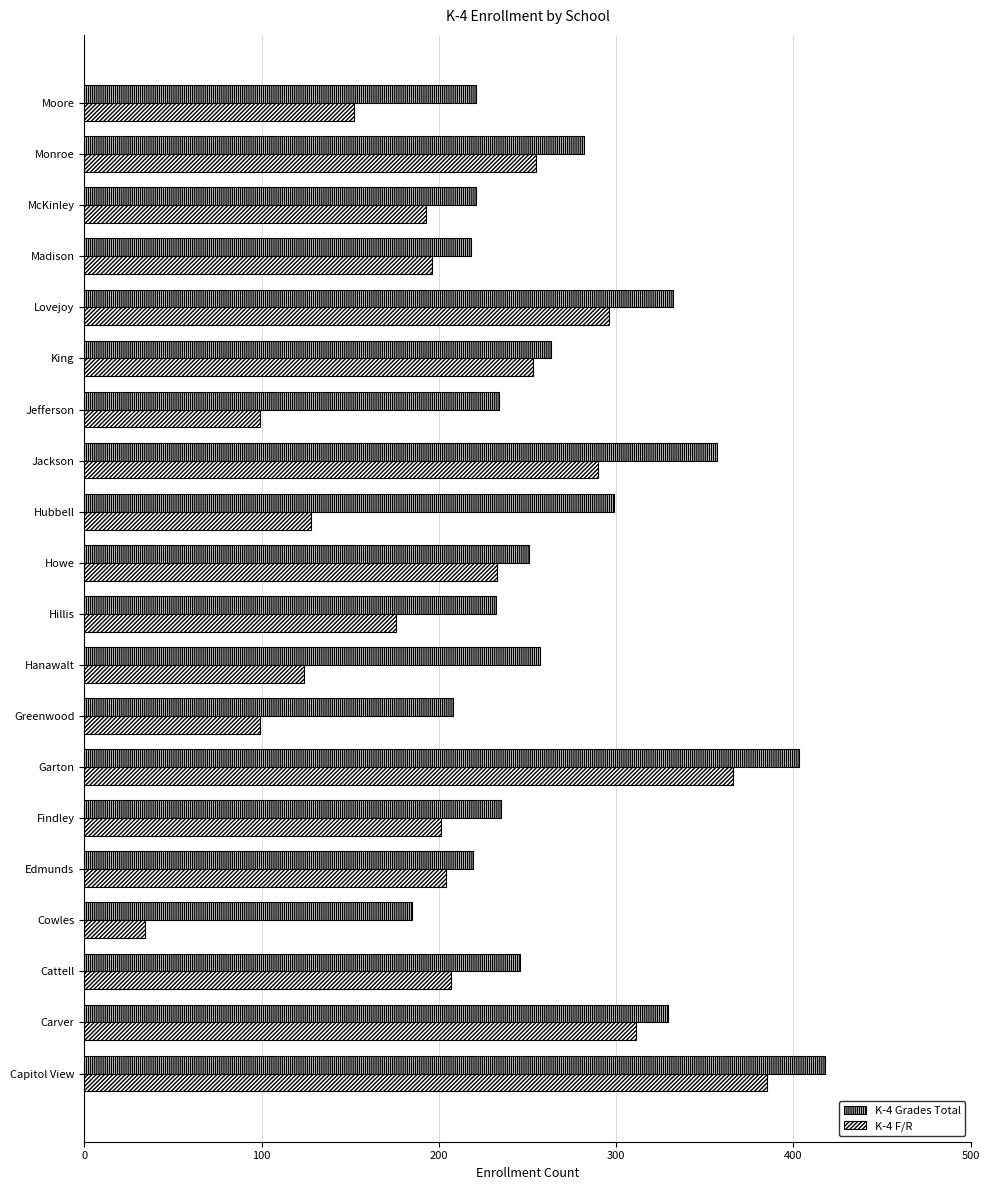

How many distinct data groups are displayed?

2